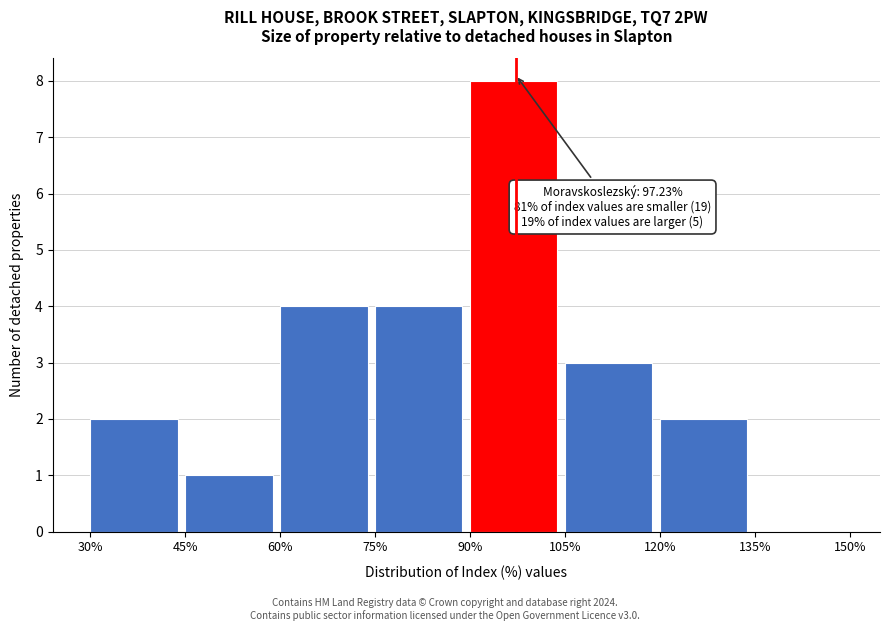

Which range on the x-axis has the tallest bar?

90% to 105%